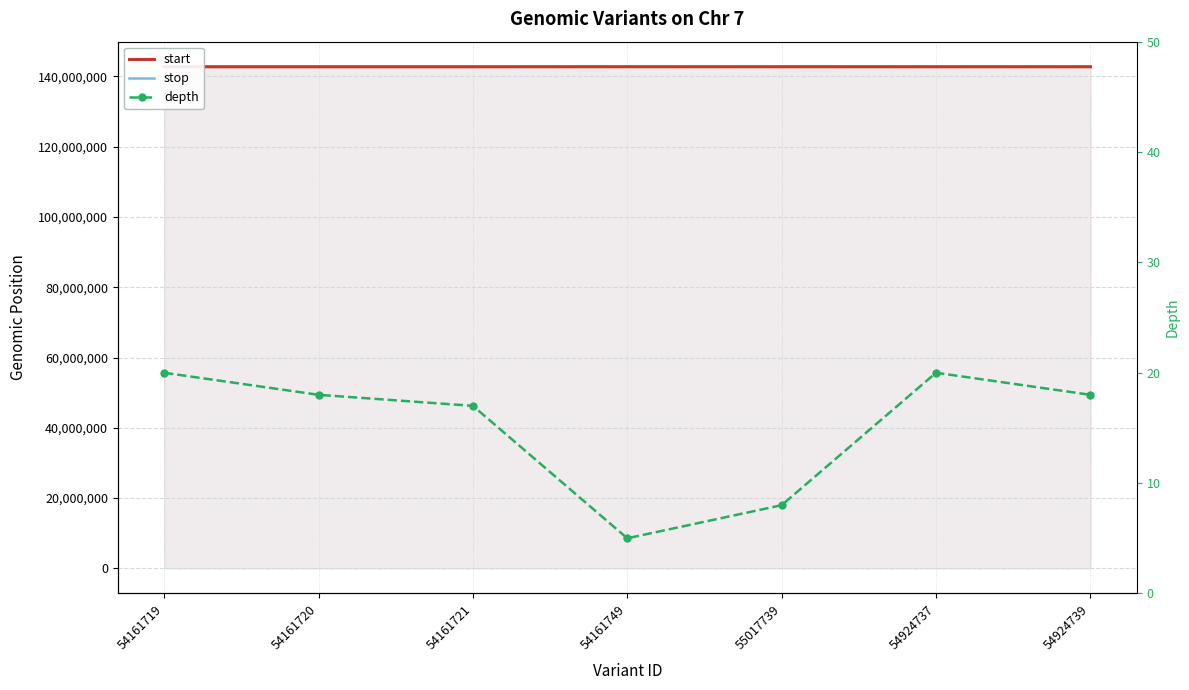

Which series has the largest total across all categories?

stop